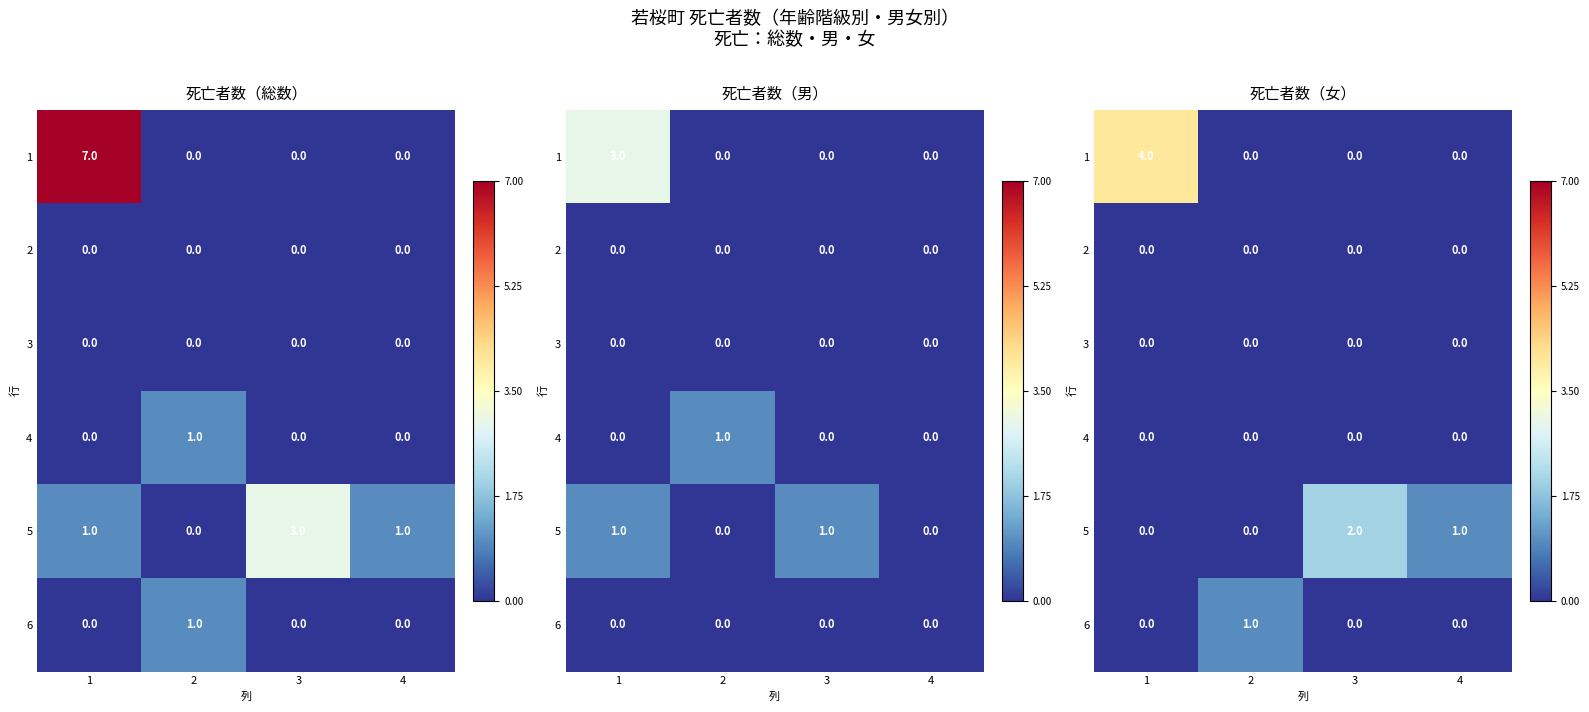

What is the sum of all 5 values?

3